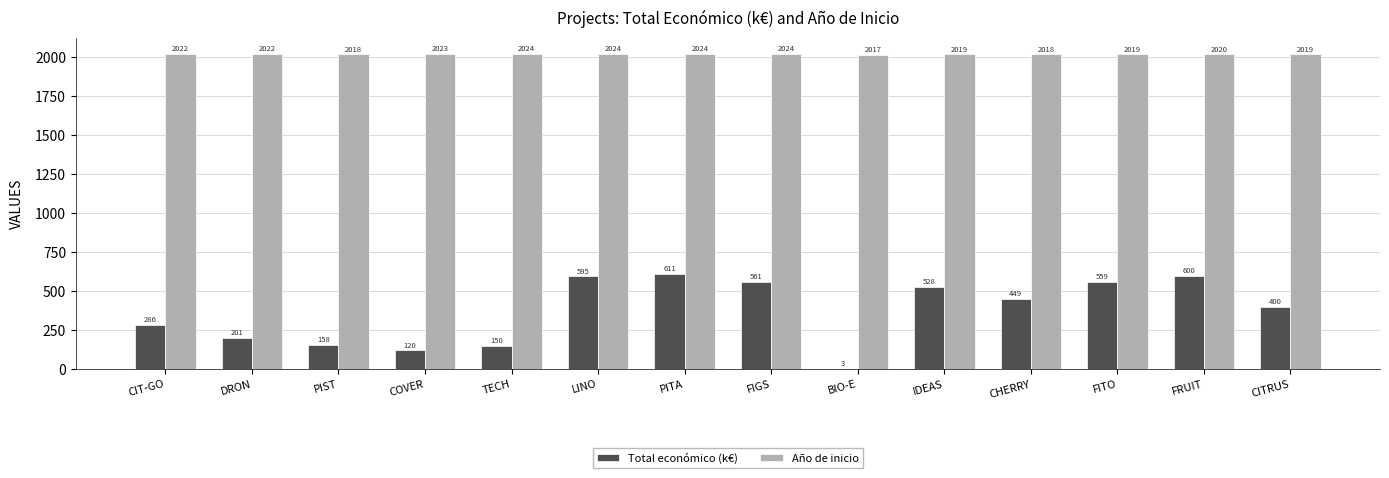

What is the sum of all Año de inicio values?

28293.0